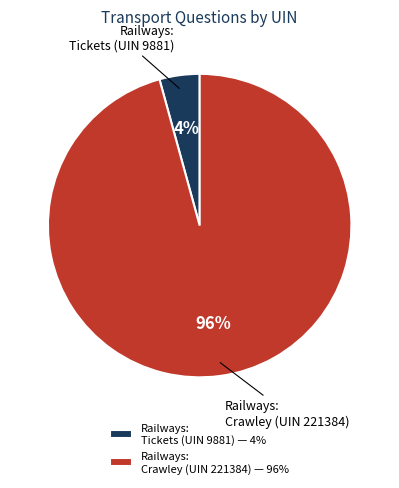

To the nearest percent, what is the combined percentage of Railways: Crawley (UIN 221384) and Railways: Tickets (UIN 9881)?

100%